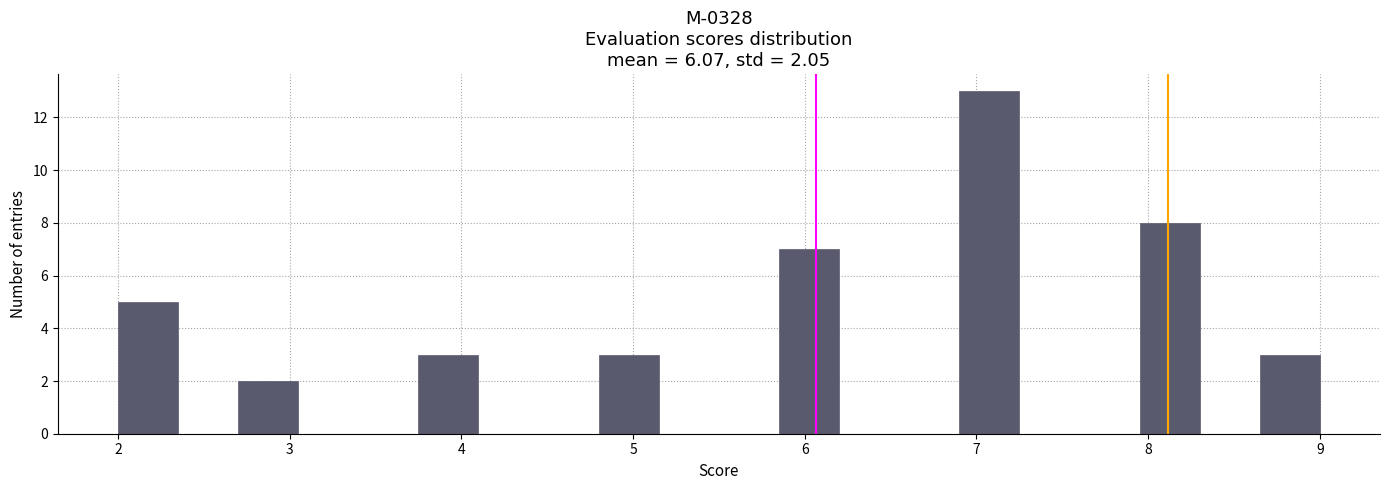

Read against the x-axis, roughly where is the centre of the tallest bar?

7.1